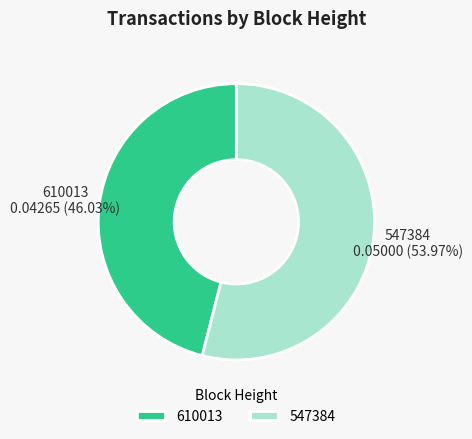

Rank the categories by value from highest to lowest.

547384, 610013